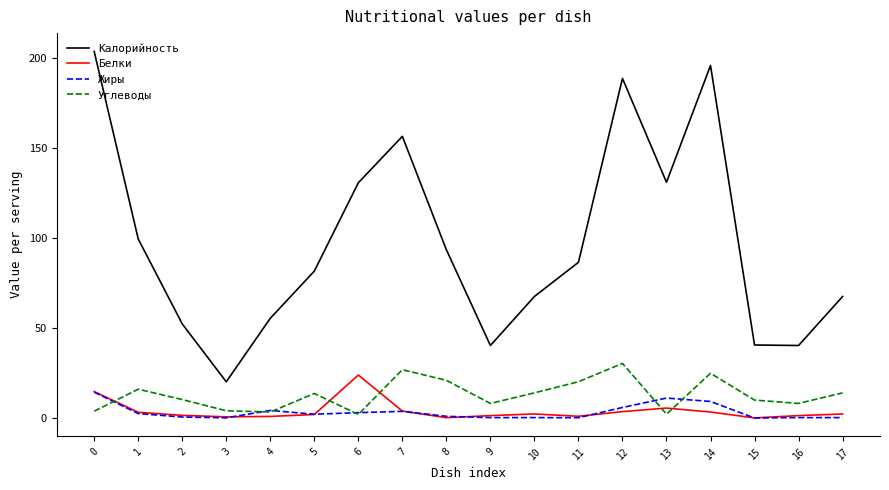

At which category does Углеводы reach its first local peak?

1